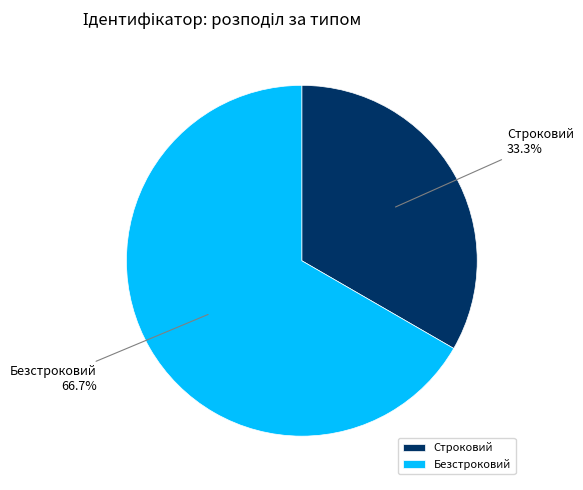

Count the number of slices in the pie.

2